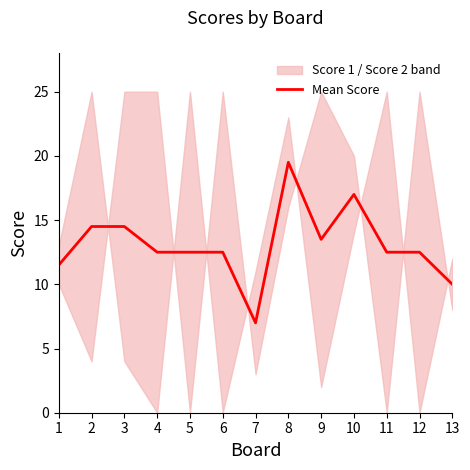

Reading right to left, transcribe all the data shown in this chart.

13=10.0	12=12.5	11=12.5	10=17.0	9=13.5	8=19.5	7=7.0	6=12.5	5=12.5	4=12.5	3=14.5	2=14.5	1=11.5